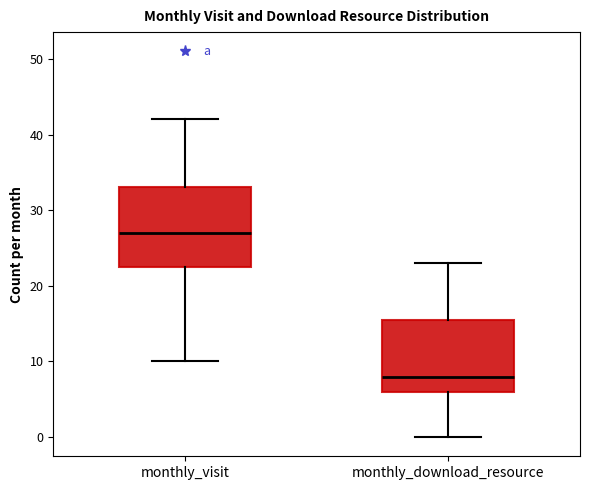

Where is the lower edge of the box for monthly_visit on the y-axis? The values are not printed on the chart, so give them approximately, as read against the axis.

23